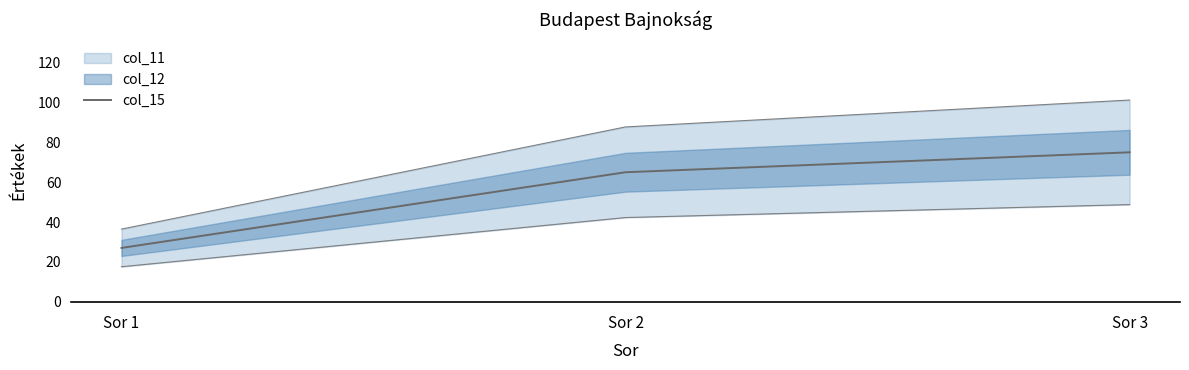

Count the col_15 values in the range 27 to 75.

3